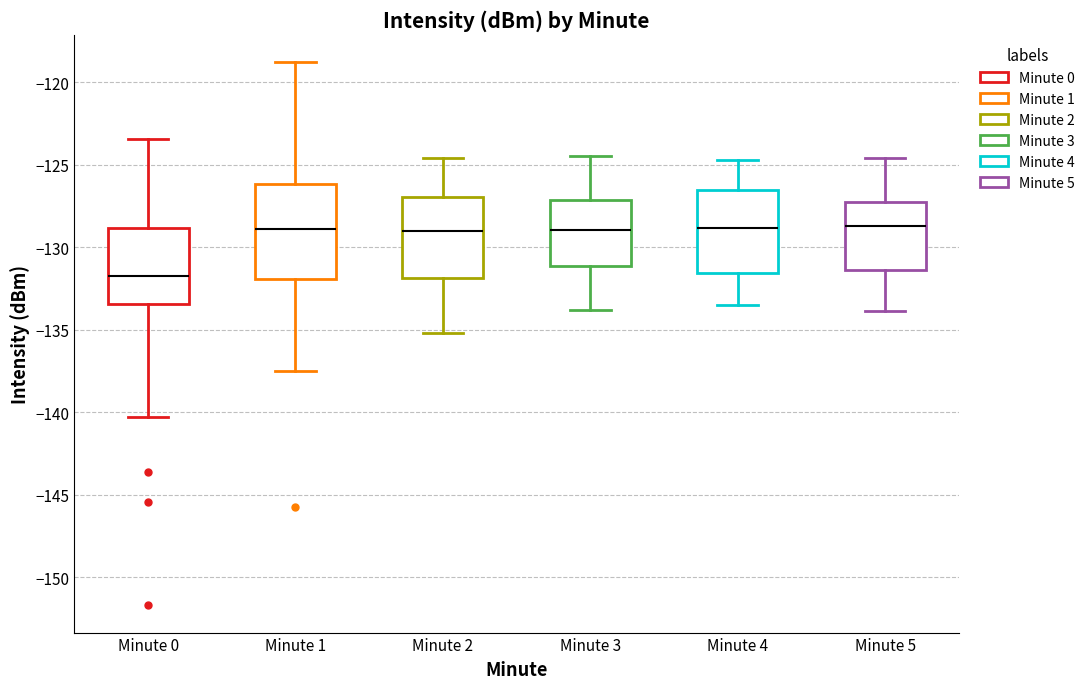

Where does the lower whisker of the box for Minute 2 end on the y-axis? The values are not printed on the chart, so give them approximately, as read against the axis.

-135.0